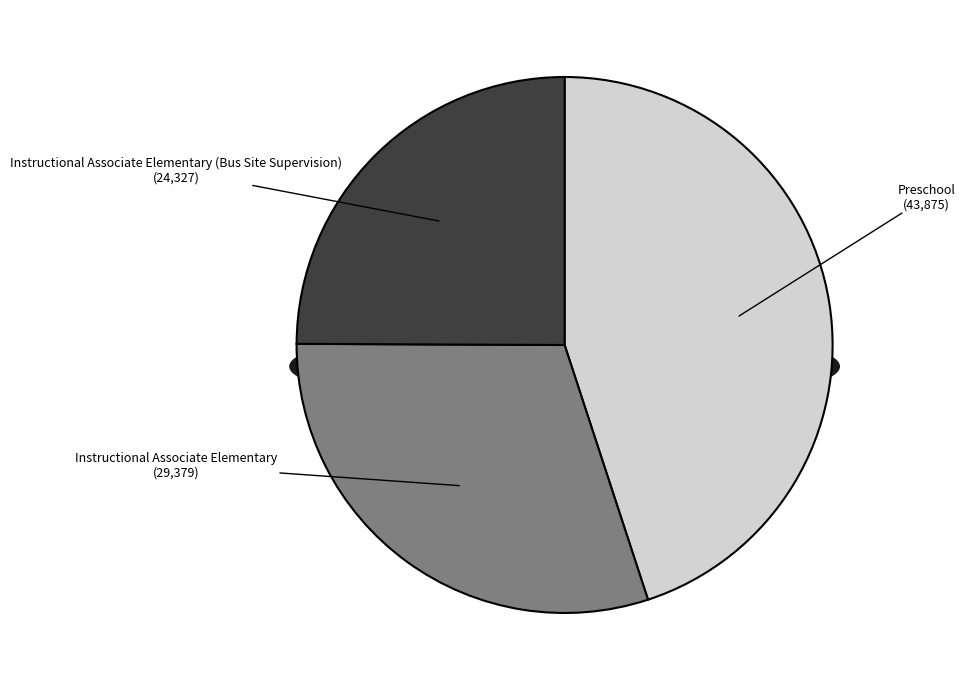

Does any single category account for the majority?

No